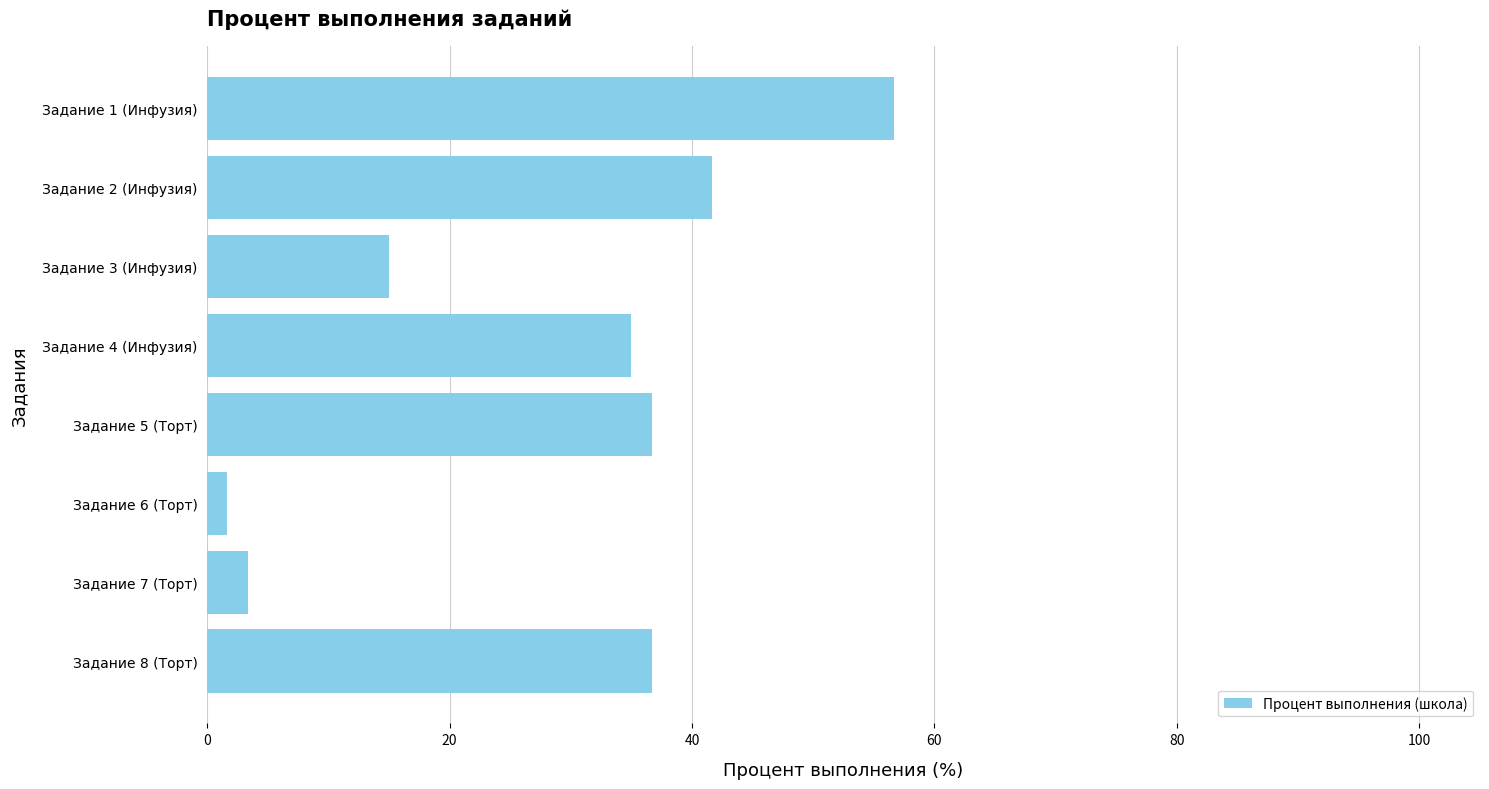

Reading bottom to top, extract all data points from this chart.

36.7	3.3	1.7	36.7	35.0	15.0	41.7	56.7